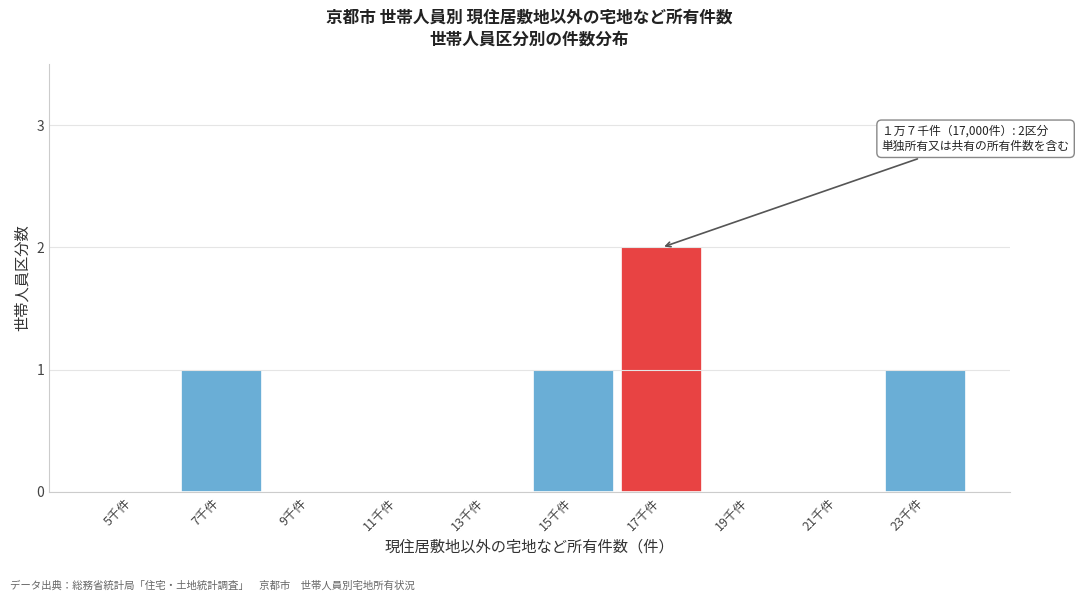

Reading left to right, what are all the values shown in this chart?

5千件=0	7千件=1	9千件=0	11千件=0	13千件=0	15千件=1	17千件=2	19千件=0	21千件=0	23千件=1